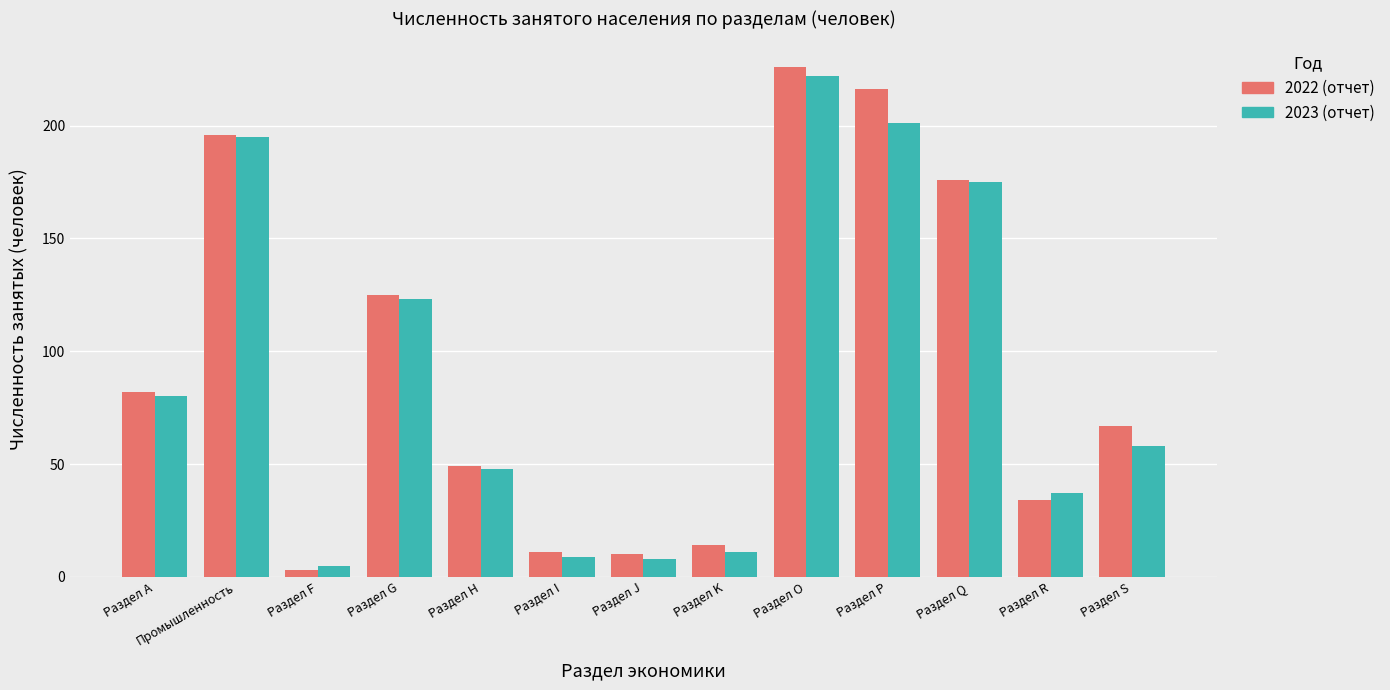

Is it true that 2022 (отчет) equals 25 at Раздел K?

False